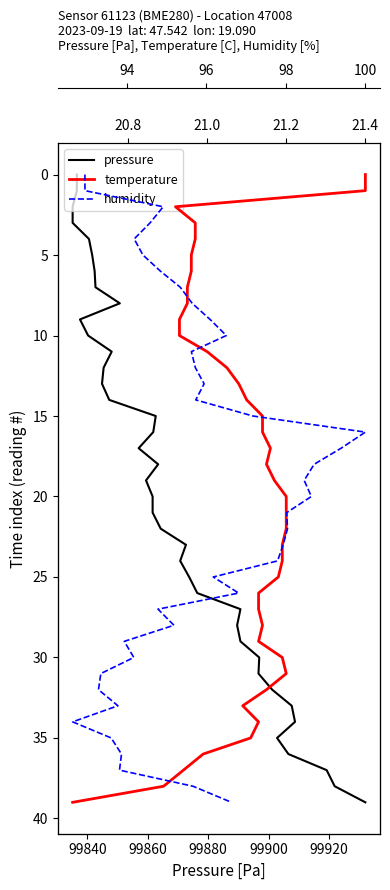

True or false: humidity and pressure cross at least once.

False